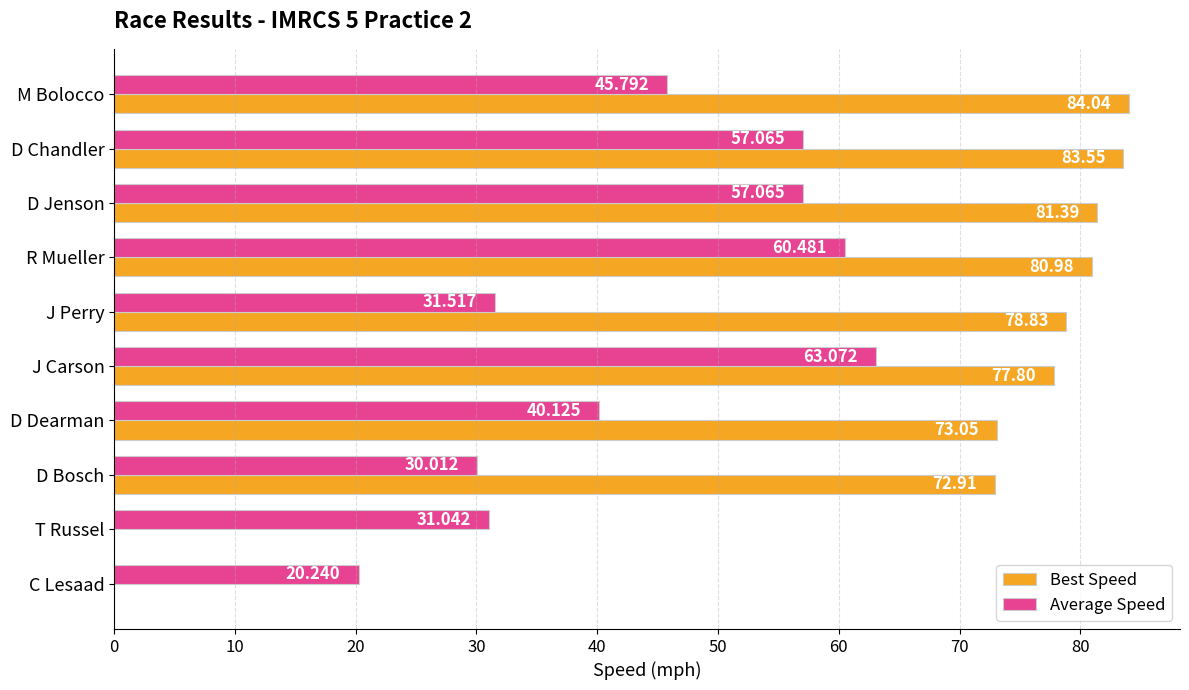

At which label is Average Speed closest to 41?

D Dearman